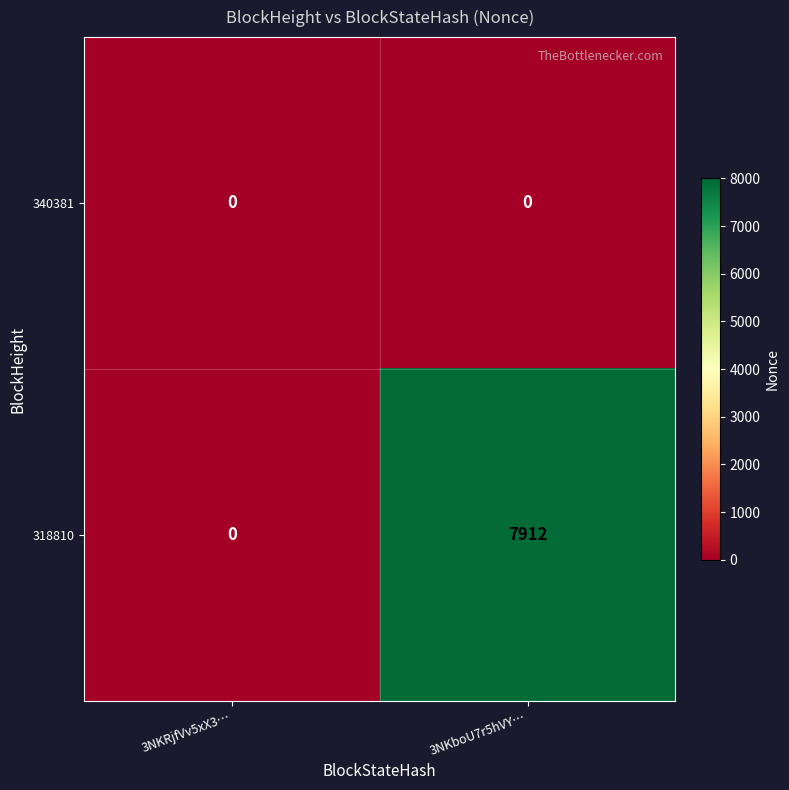

Which series has the largest total across all categories?

318810